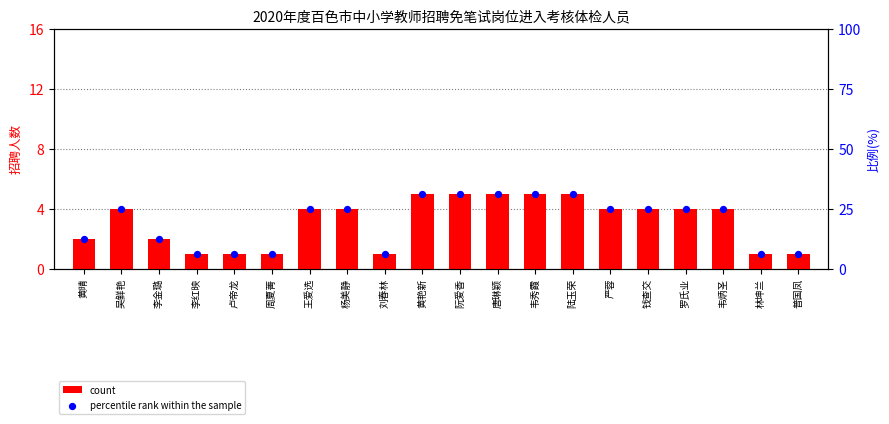

At how many categories does at least one series exceed 27?

5